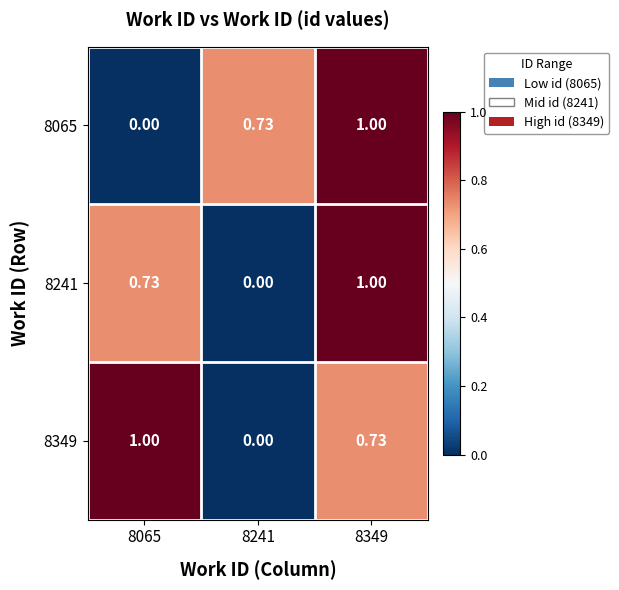

Is the value of 8349 at 8349 greater than the value of 8241 at 8349?

No